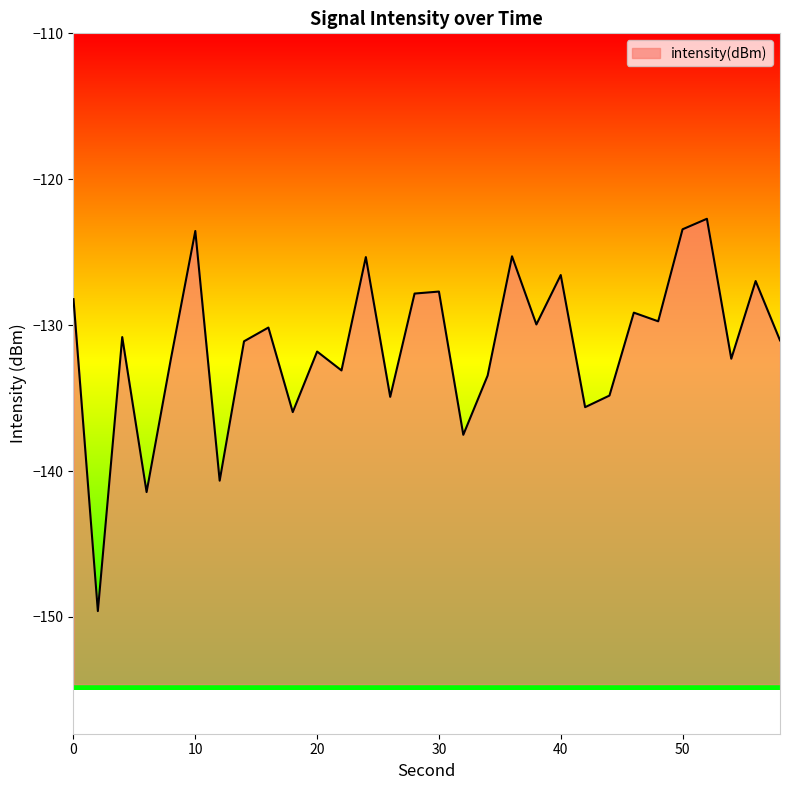

Read the value at 40.

-126.6